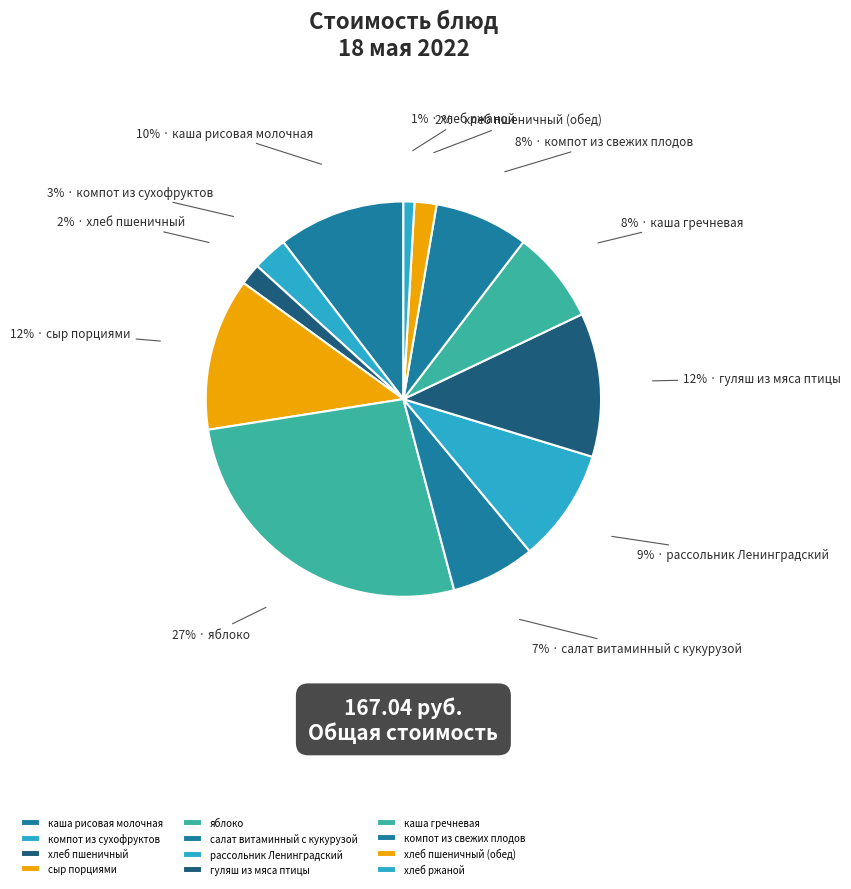

Approximately how many times larger is the value at компот из сухофруктов compared to рассольник Ленинградский?

0.3